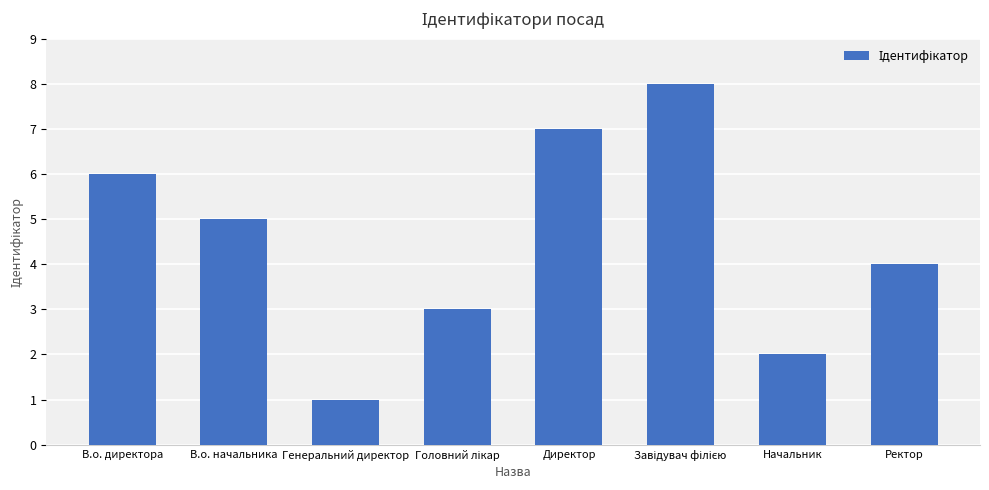

What is the smallest value displayed?

1